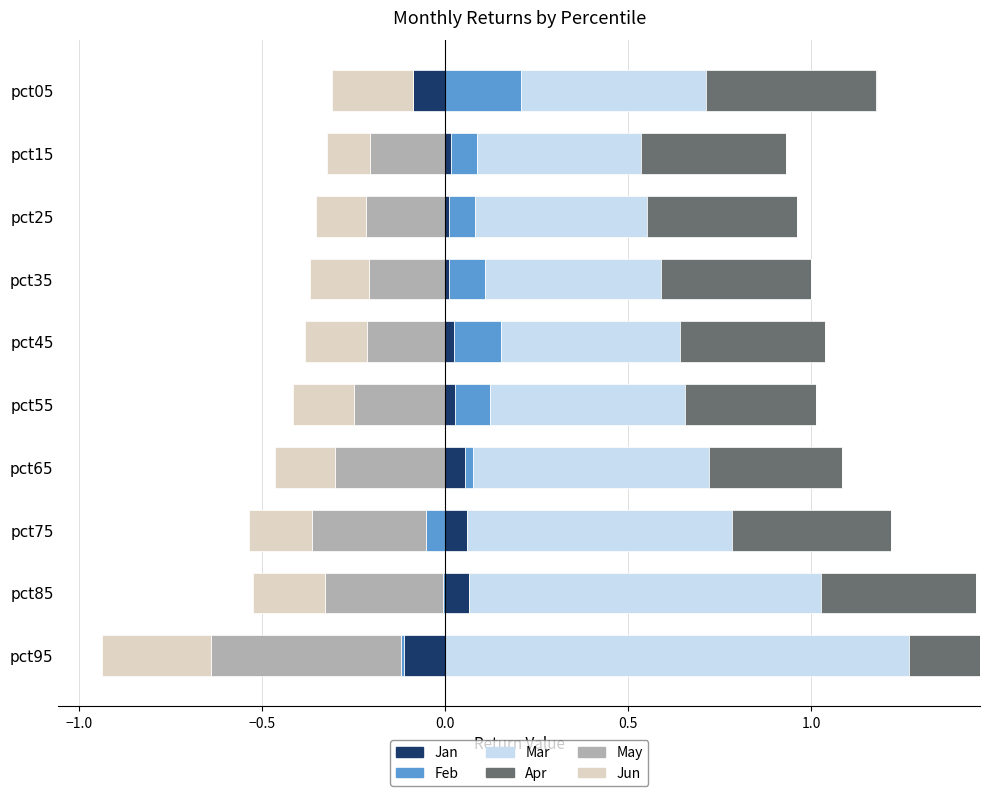

Which series has the widest spread of values?

Mar